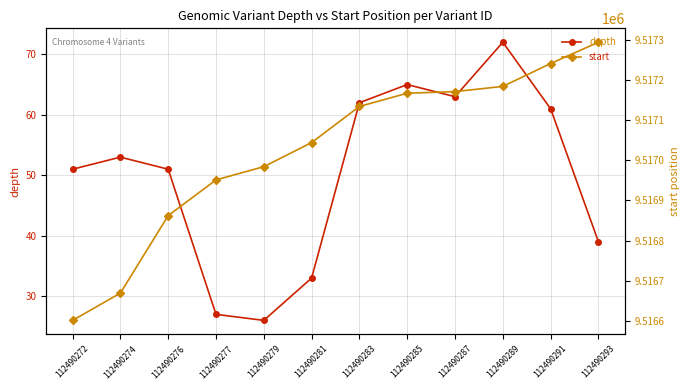

Is the value of start at 112490281 greater than the value of depth at 112490281?

Yes